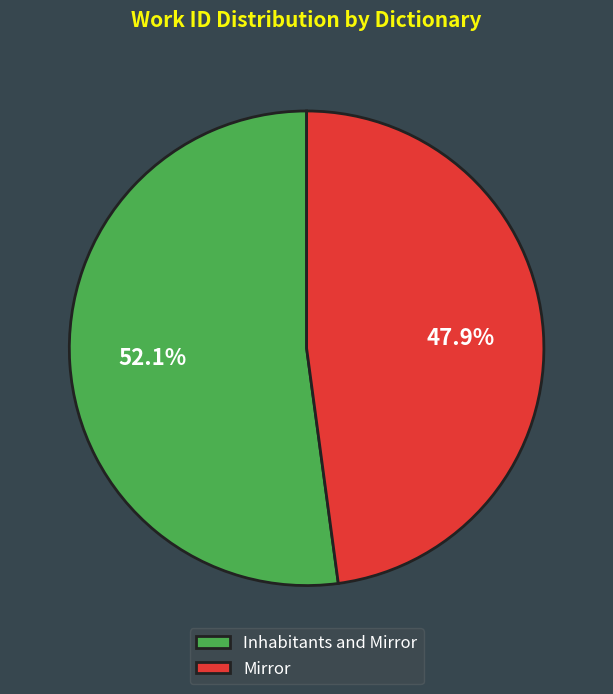

The Inhabitants and Mirror slice represents 52% of the pie. True or false?

True